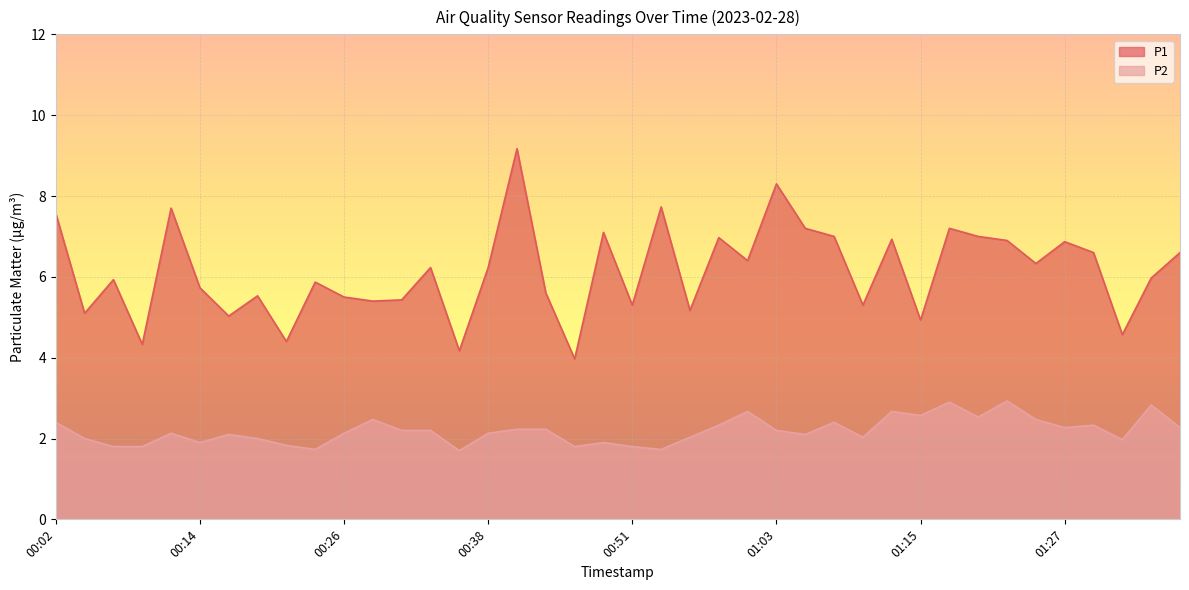

What value does the P1 series have at 00:46?

4.0